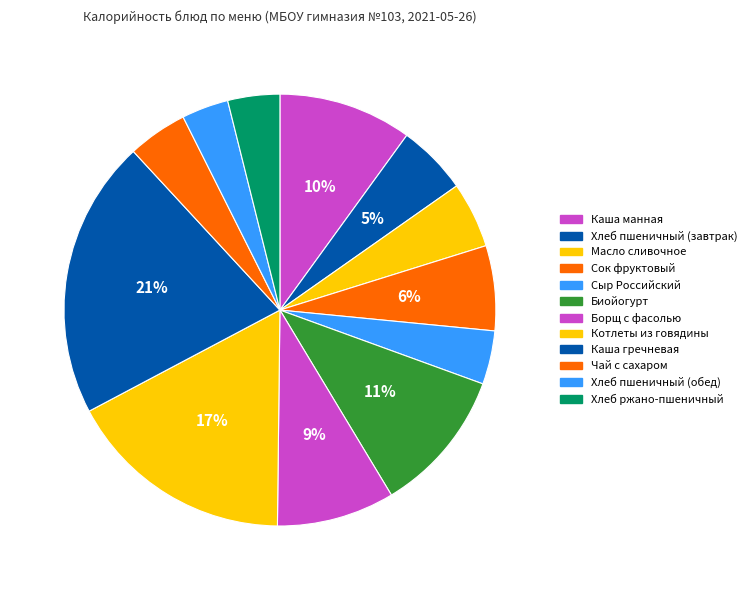

To the nearest percent, what is the difference between the largest and smallest slice percentages?

17%